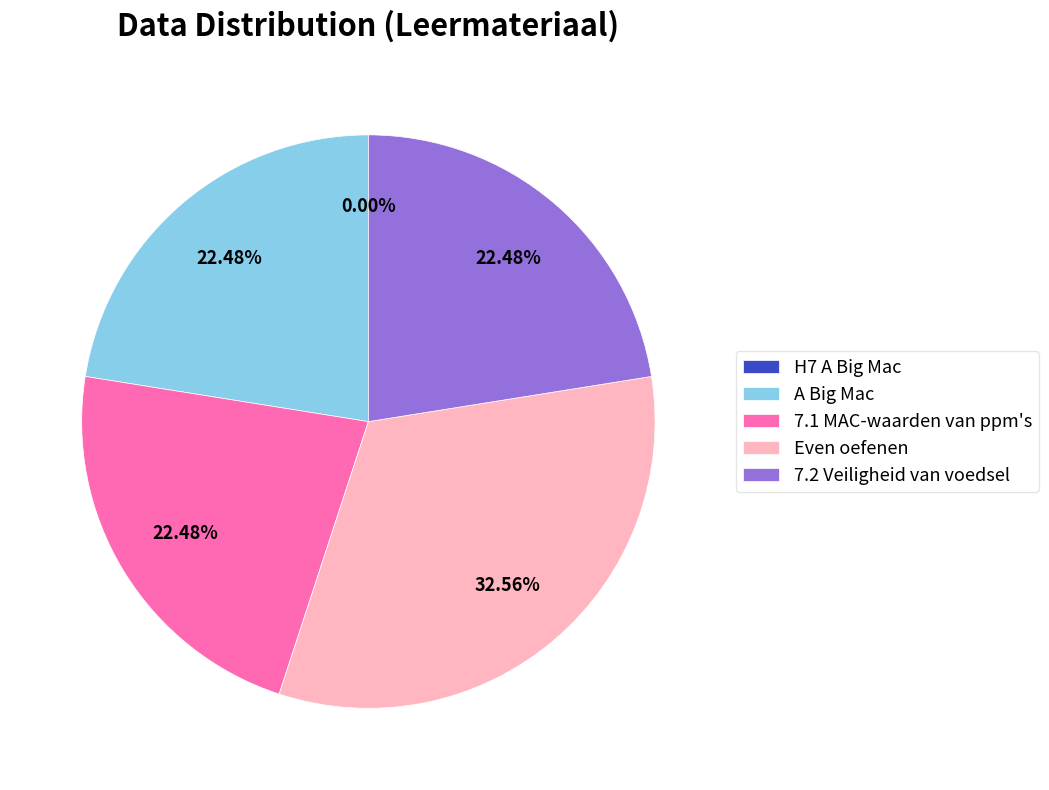

Does A Big Mac account for over 50% of the chart?

No